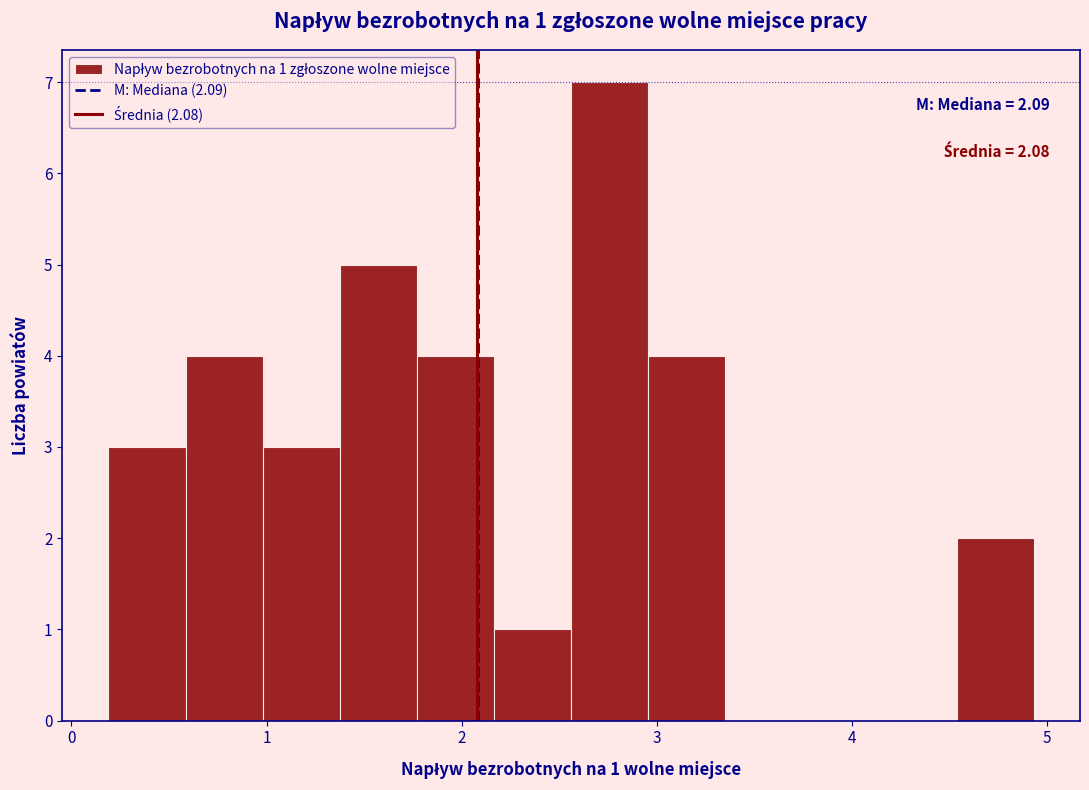

Around what value on the x-axis is the tallest bar? Give the approximate position of its centre, as read against the axis.

2.8